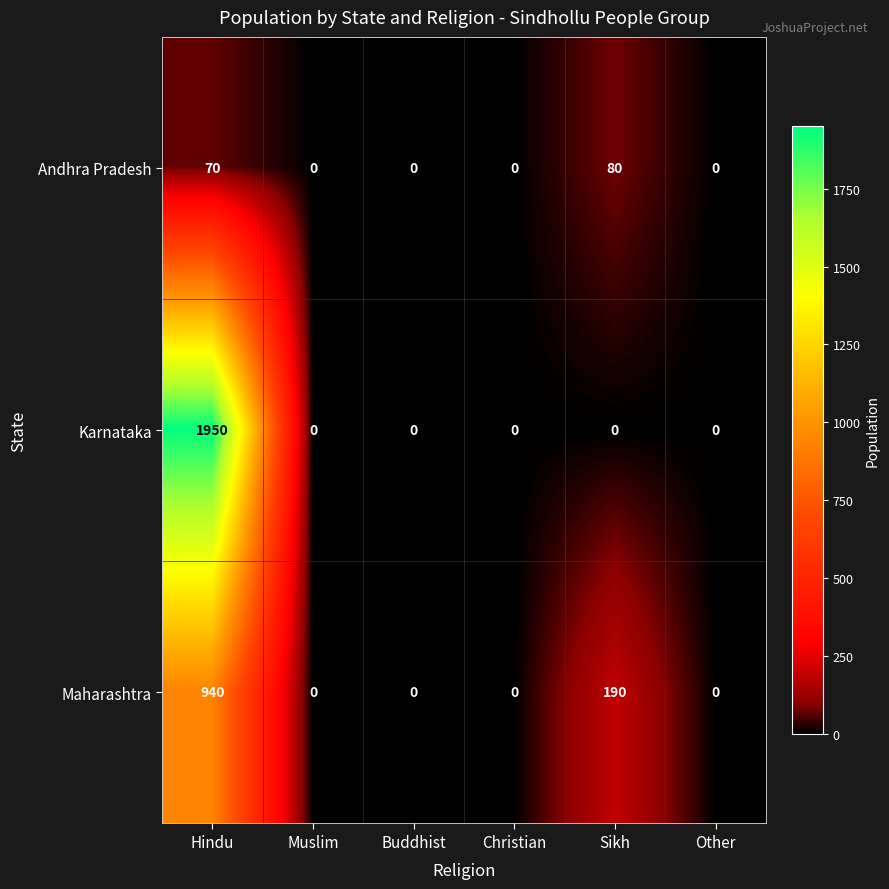

Is it true that Maharashtra equals 0 at Other?

True